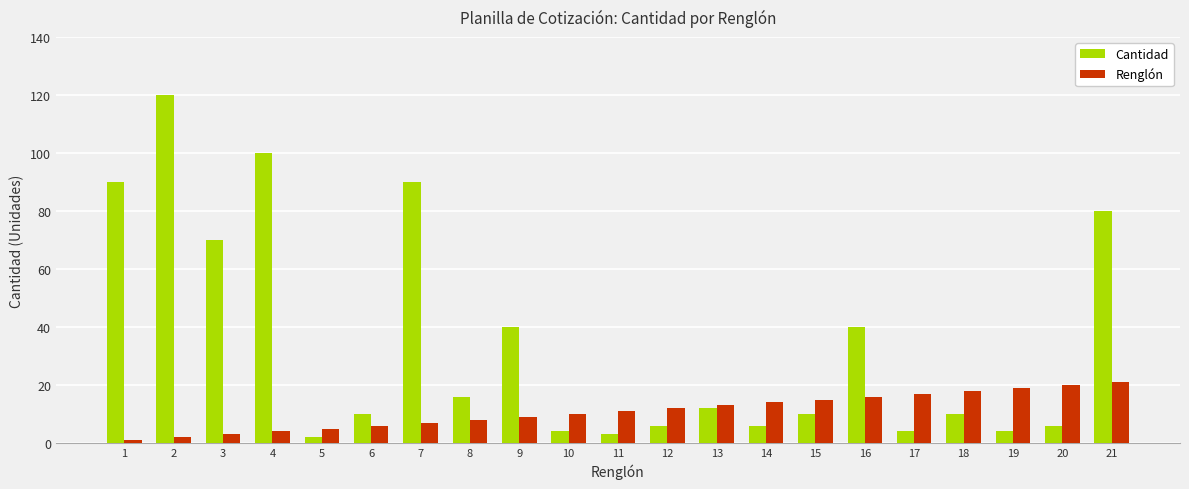

What is the total value across all series at 3?

73